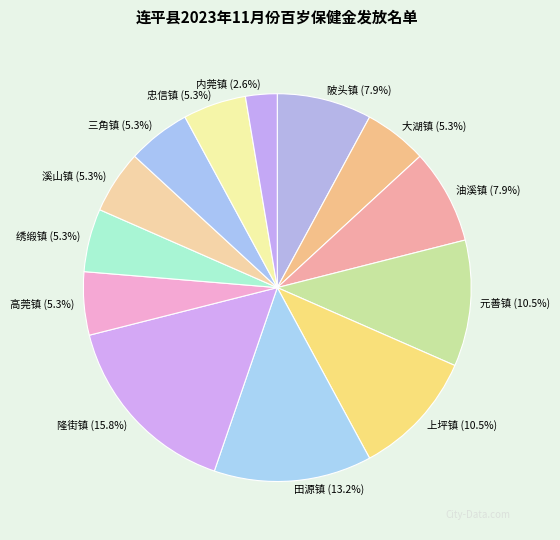

Combined, do 田源镇 and 上坪镇 account for over 50%?

No